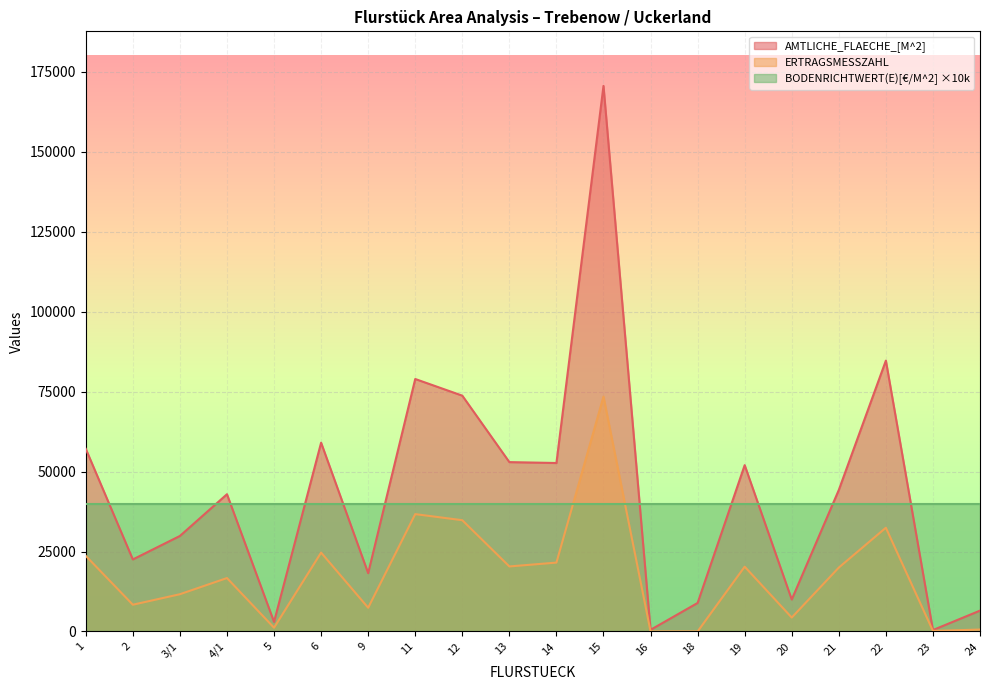

Reading right to left, what are all the values shown in this chart?

AMTLICHE_FLAECHE_[M^2]: 6513	441	84695	44250	9984	52005	8911	510	170606	52675	52955	73737	78946	18230	59031	2994	42913	29860	22520	57096
ERTRAGSMESSZAHL: 594	168	32434	19978	4347	20254	0	0	73450	21533	20329	34785	36691	7414	24660	1168	16701	11645	8361	23633